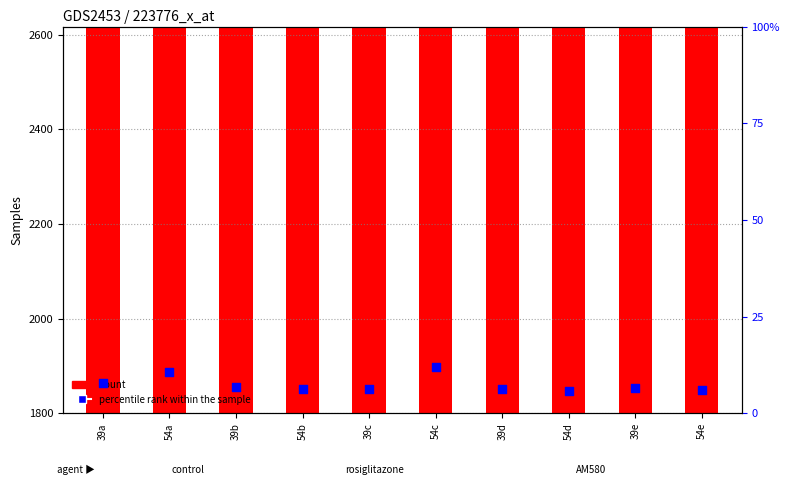

Is the value of percentile rank within the sample at 54c greater than the value of count at 54b?

No